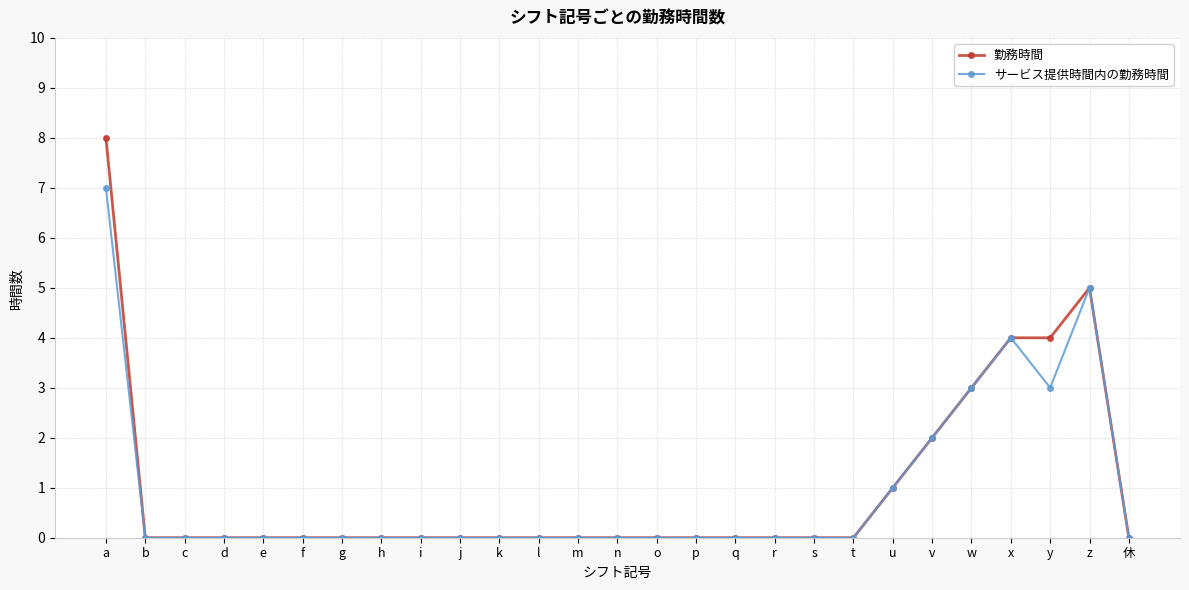

What are all the series names shown in the legend?

勤務時間, サービス提供時間内の勤務時間